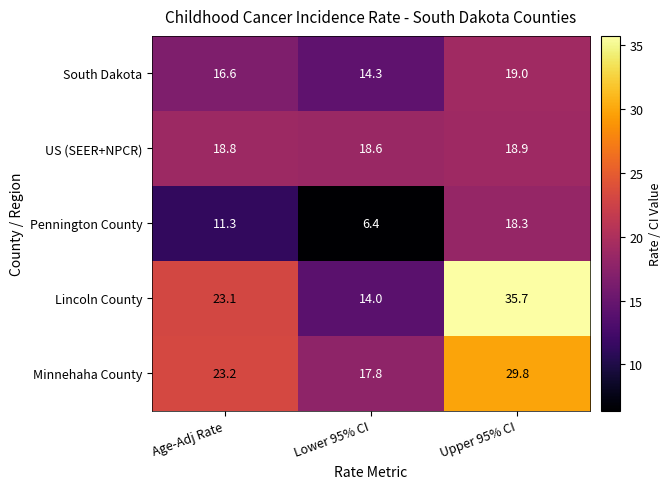

Which category has the lowest value in the Pennington County series?

Lower 95% CI